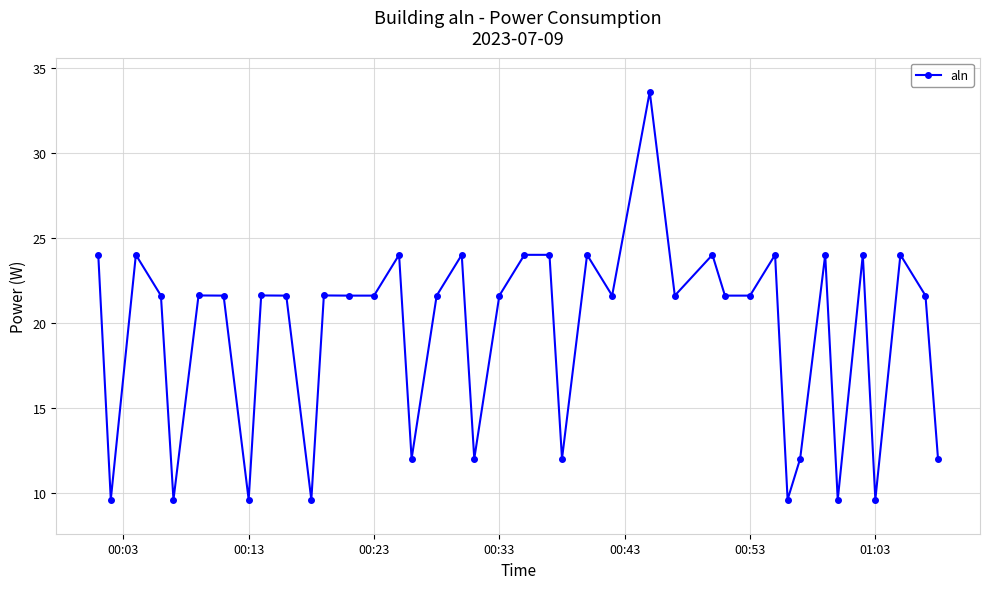

What is the difference between the maximum and minimum values?

24.0